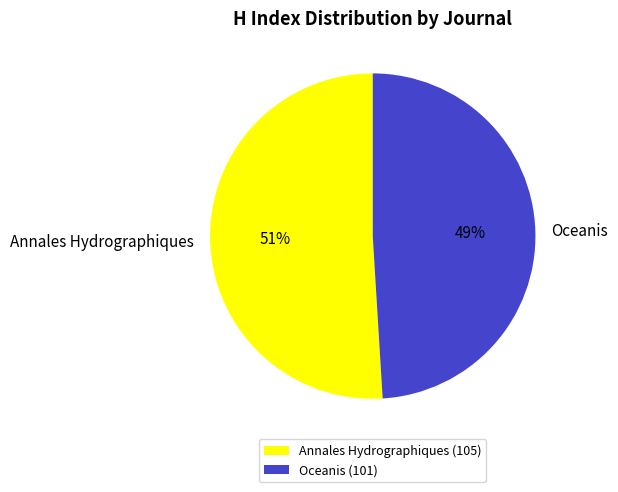

What is the majority slice?

Annales Hydrographiques